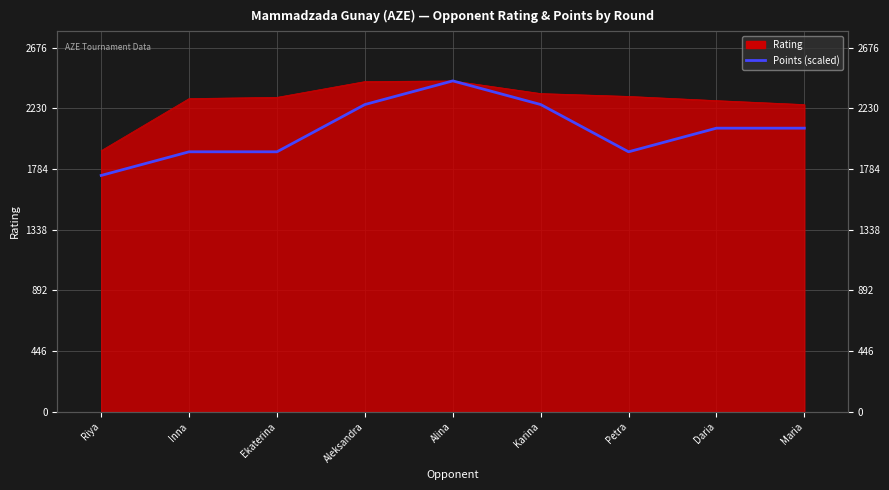

Reading left to right, what are all the values shown in this chart?

1737.9	1911.6	1911.6	2259.2	2433.0	2259.2	1911.6	2085.4	2085.4